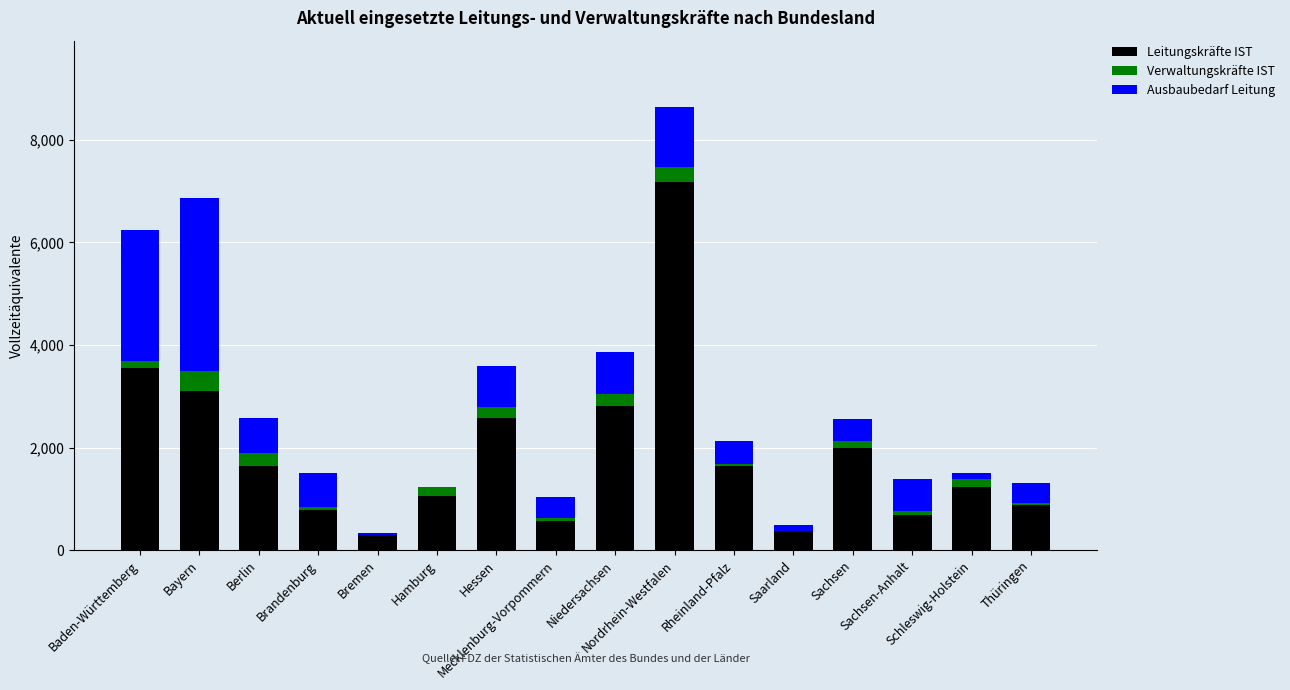

What is the maximum value for Leitungskräfte IST?

7175.4